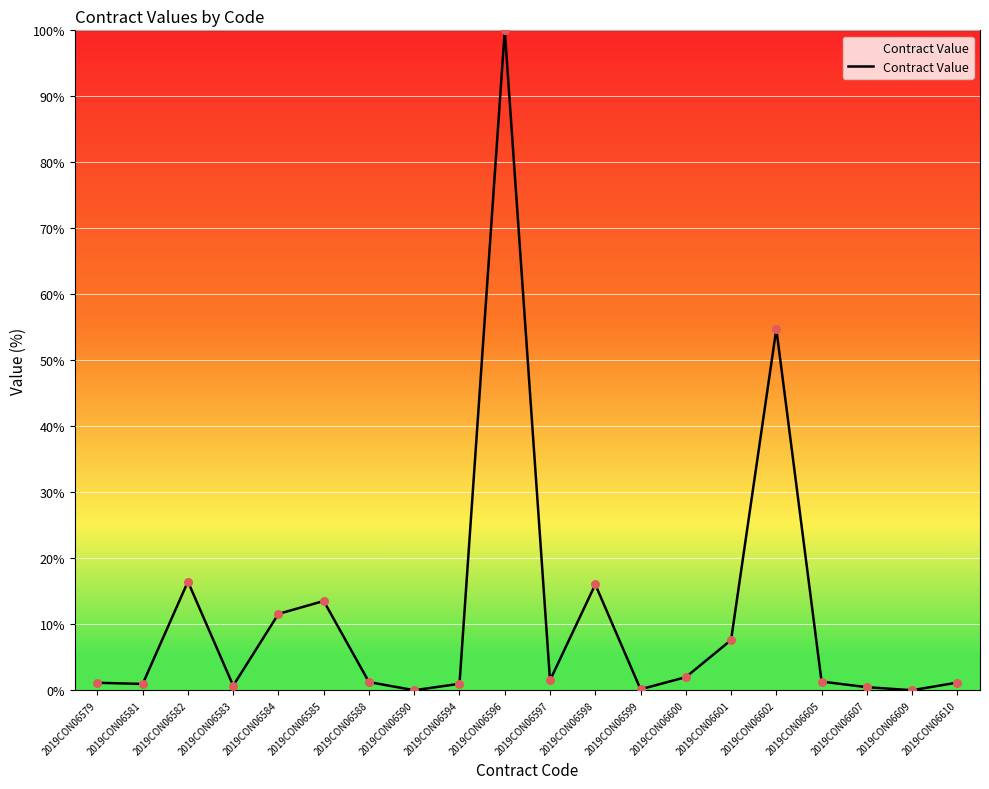

Which has a higher value, 2019CON06582 or 2019CON06609?

2019CON06582